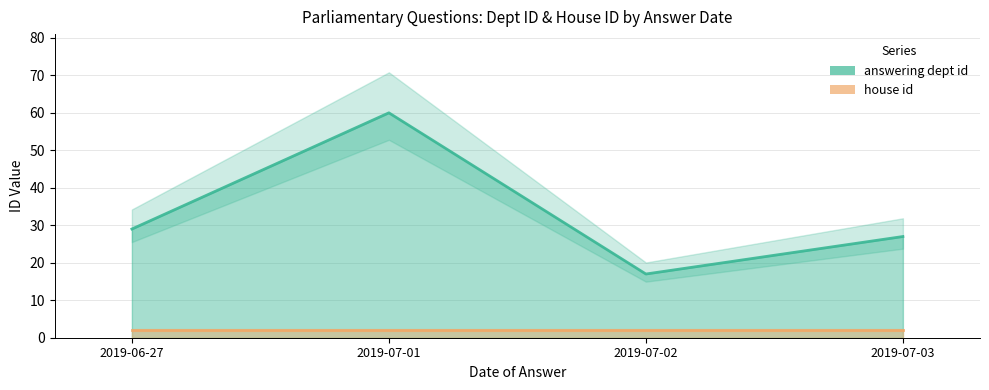

Reading right to left, extract all data points from this chart.

2019-07-03=27	2019-07-02=17	2019-07-01=60	2019-06-27=29